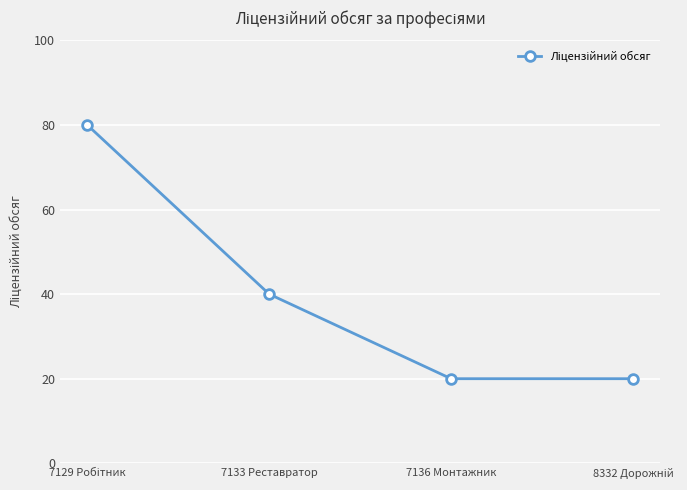

How many lines are shown in the chart?

1